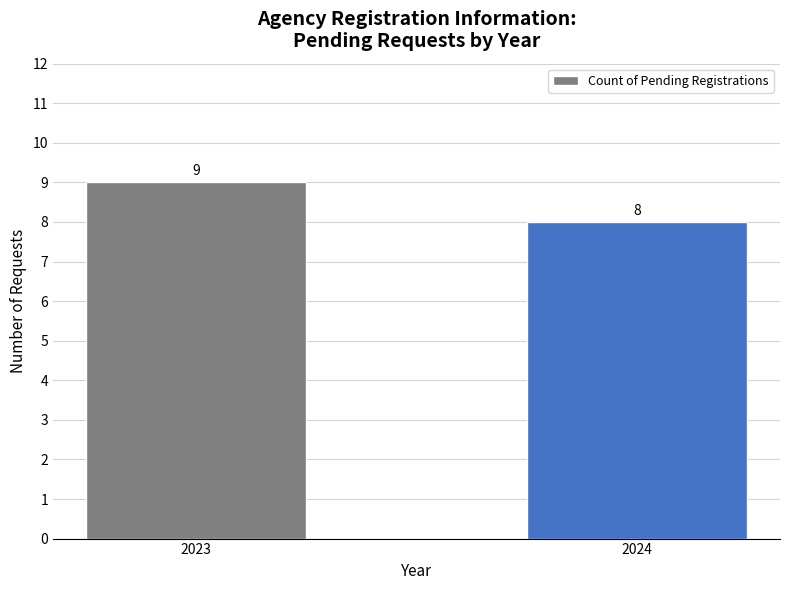

At which label is the value closest to 8?

2024